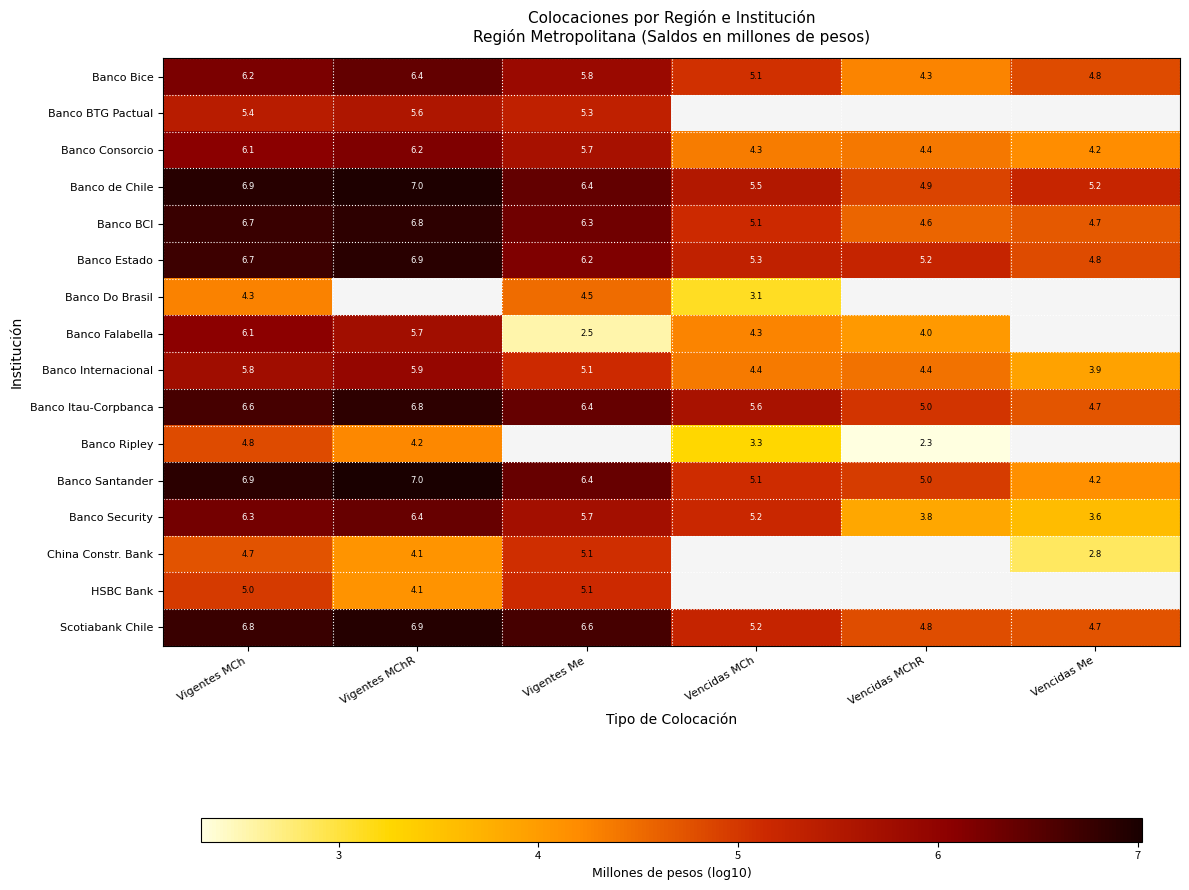

At how many categories does at least one series exceed 3?

6